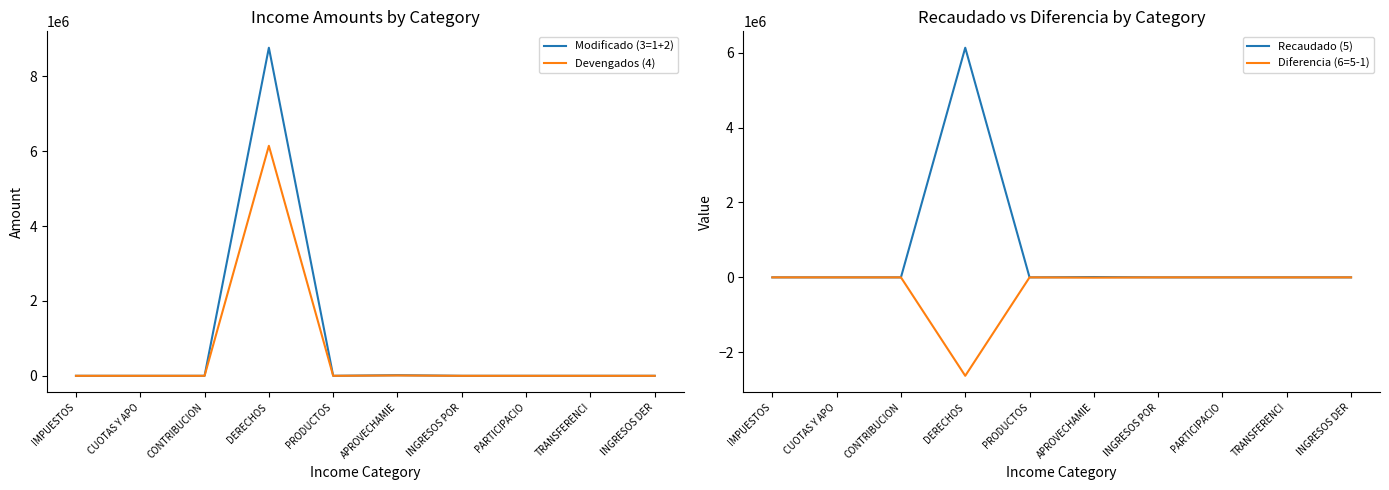

True or false: Devengados (4) and Diferencia (6=5-1) intersect in this chart.

False